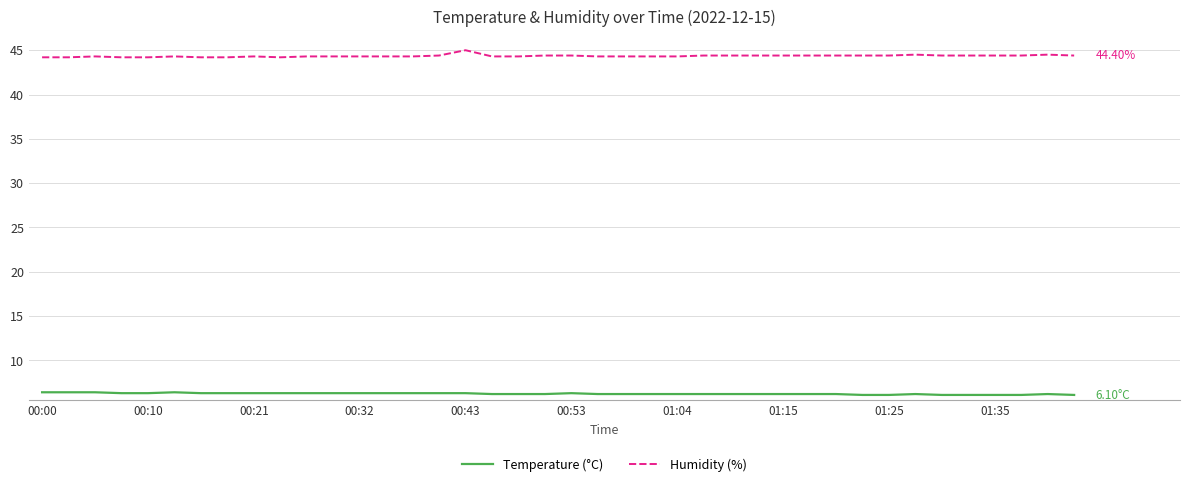

Rank the series by their maximum value, from lowest to highest.

Temperature (°C), Humidity (%)